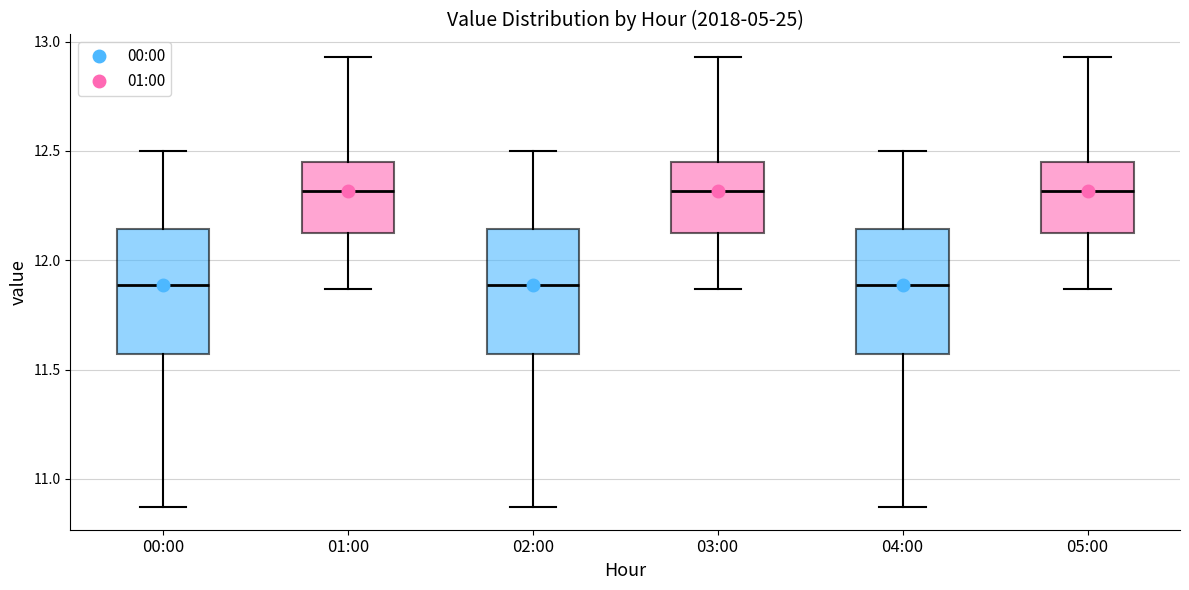

Reading left to right, transcribe this box plot: for each box, give where its median line is, the range the box spans, and where its two whiskers end, as read against the y-axis. The values are not printed on the chart, so give them approximately, as read against the axis.

00:00: median 11.90, box 11.55 to 12.15, whiskers 10.85 to 12.50
01:00: median 12.30, box 12.10 to 12.45, whiskers 11.85 to 12.95
02:00: median 11.90, box 11.55 to 12.15, whiskers 10.85 to 12.50
03:00: median 12.30, box 12.10 to 12.45, whiskers 11.85 to 12.95
04:00: median 11.90, box 11.55 to 12.15, whiskers 10.85 to 12.50
05:00: median 12.30, box 12.10 to 12.45, whiskers 11.85 to 12.95